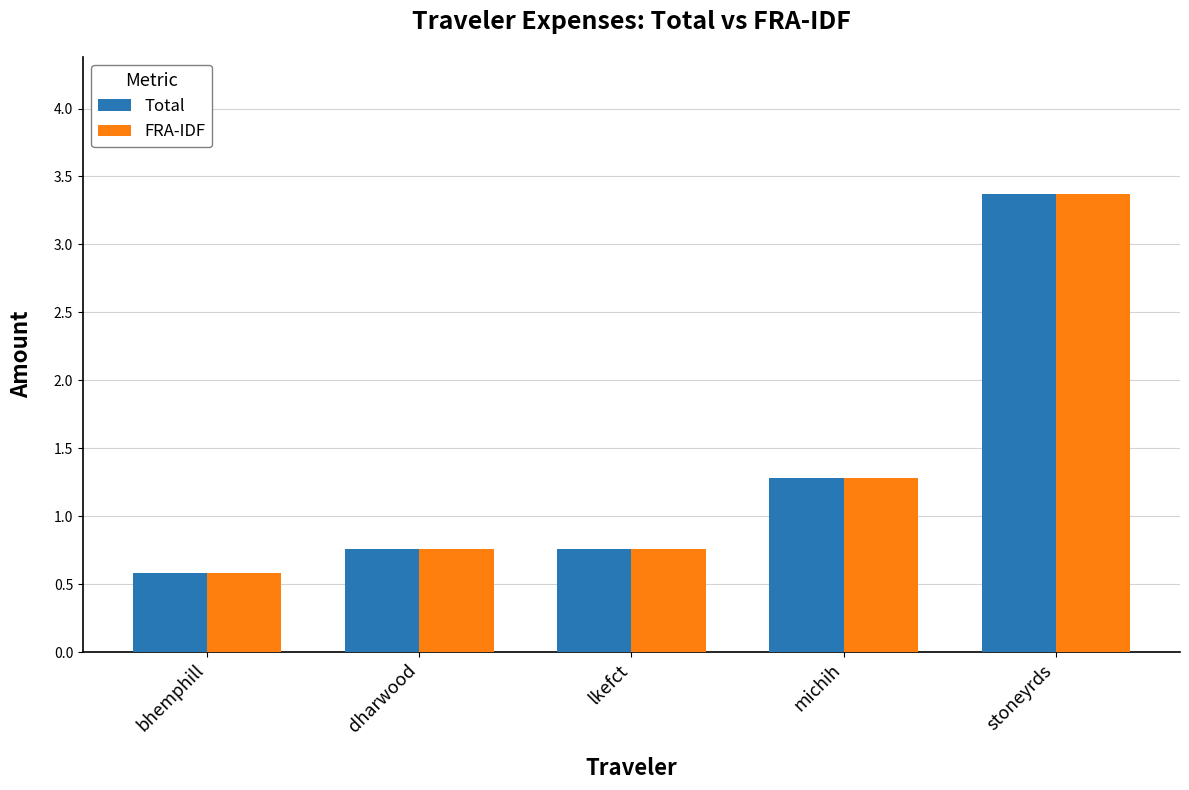

At how many categories does at least one series exceed 0?

5